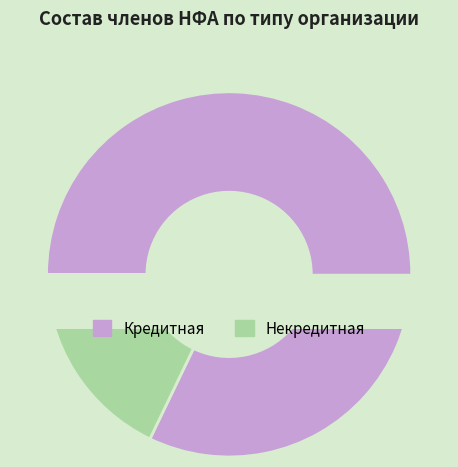

Count the number of slices in the pie.

2